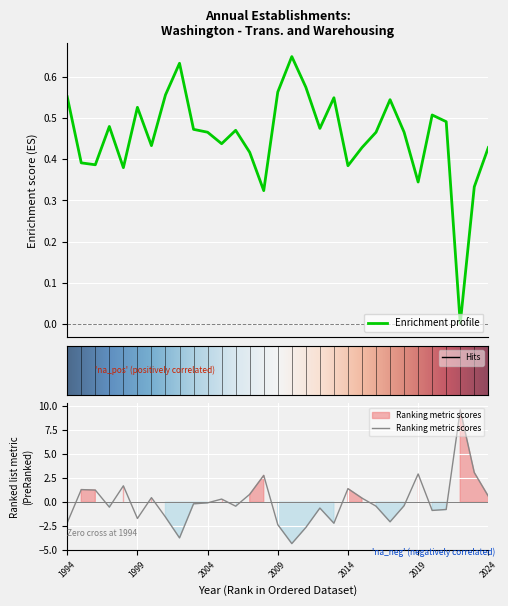

What is the value of the Total Firms point at the 30th from the left?

0.3